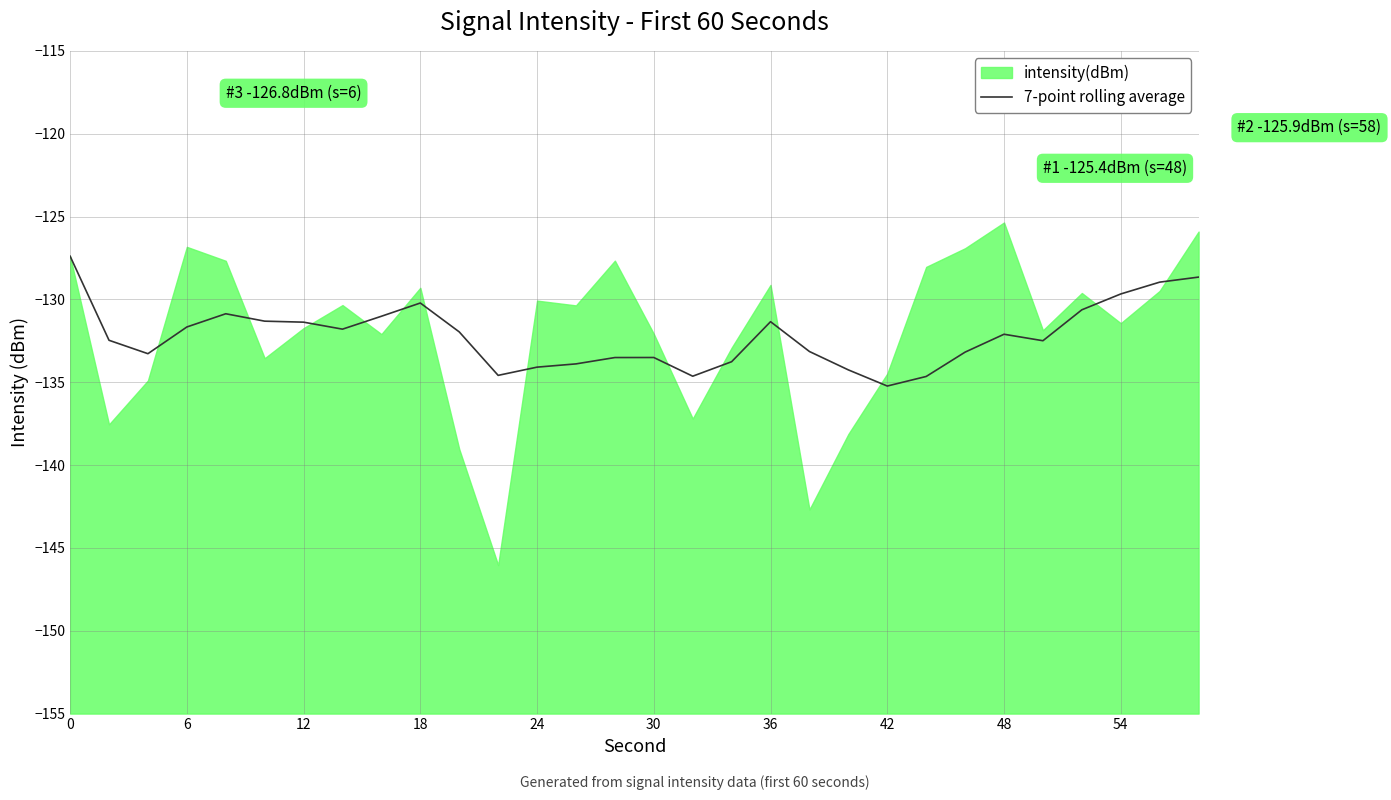

What is the minimum value for 7-point rolling average?

-135.2